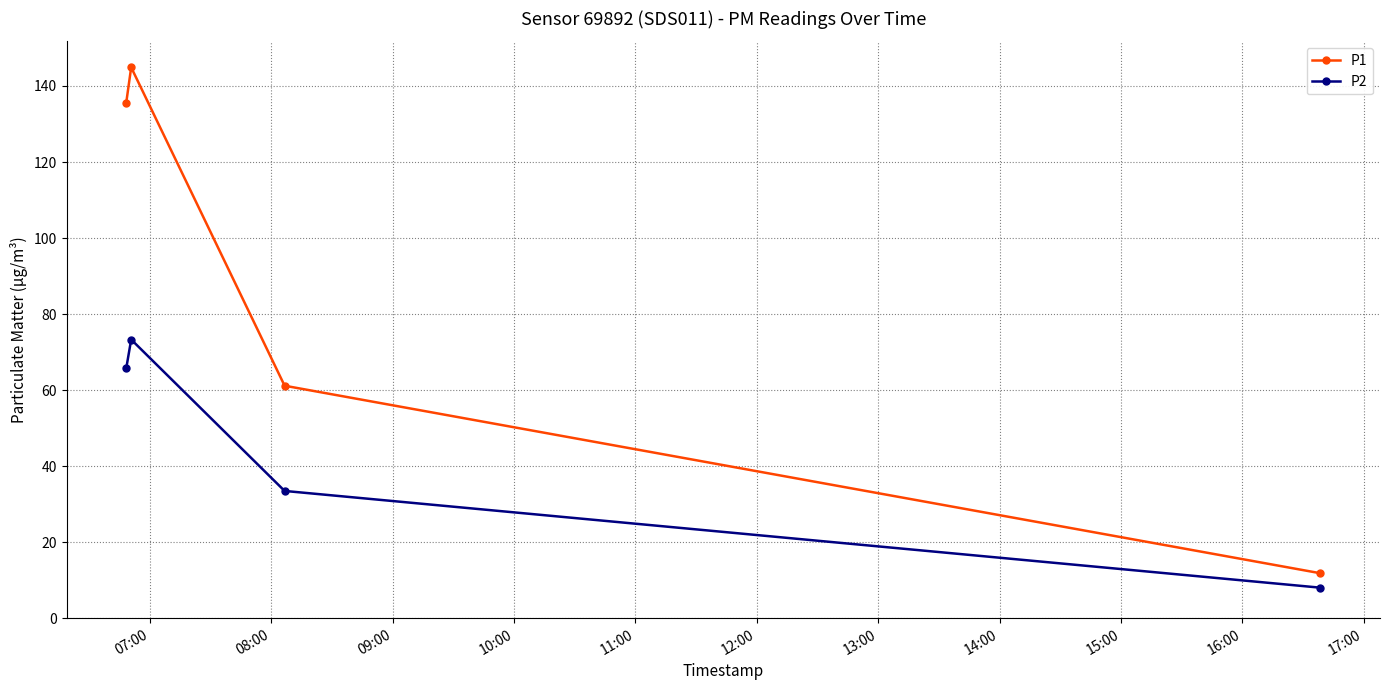

What is the sum of all P2 values?

180.5